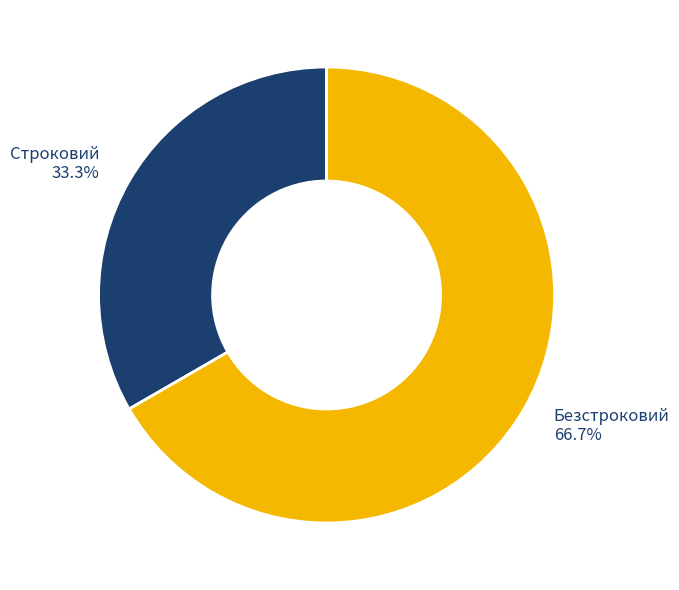

Rank the categories by value from highest to lowest.

Безстроковий, Строковий